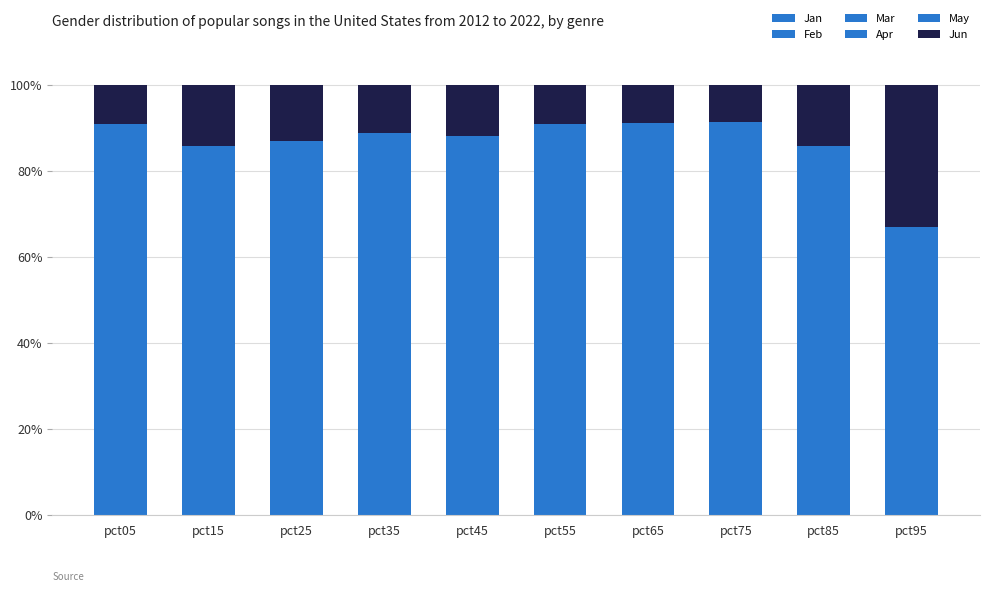

Rank the series at pct55 from highest to lowest value.

Feb, May, Apr, Jun, Jan, Mar